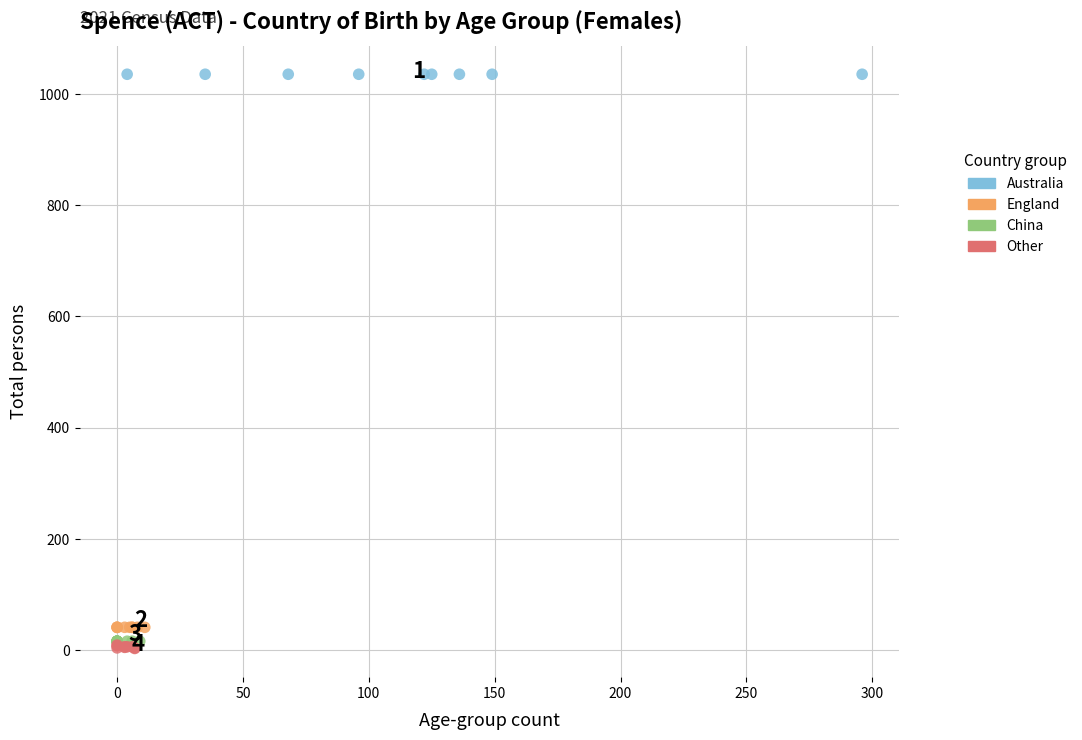

Which series contains the lowest Y value?

Other